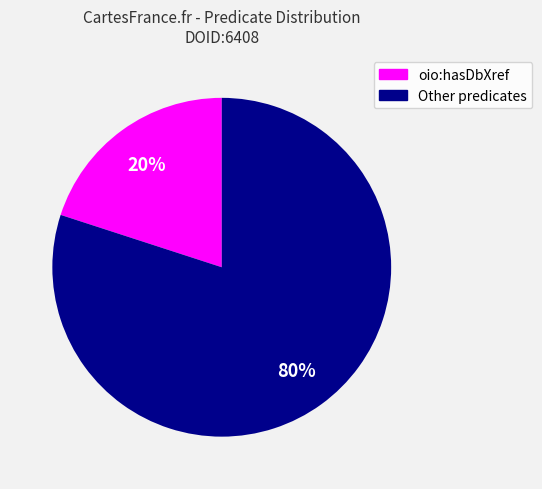

Does any single category account for the majority?

Yes